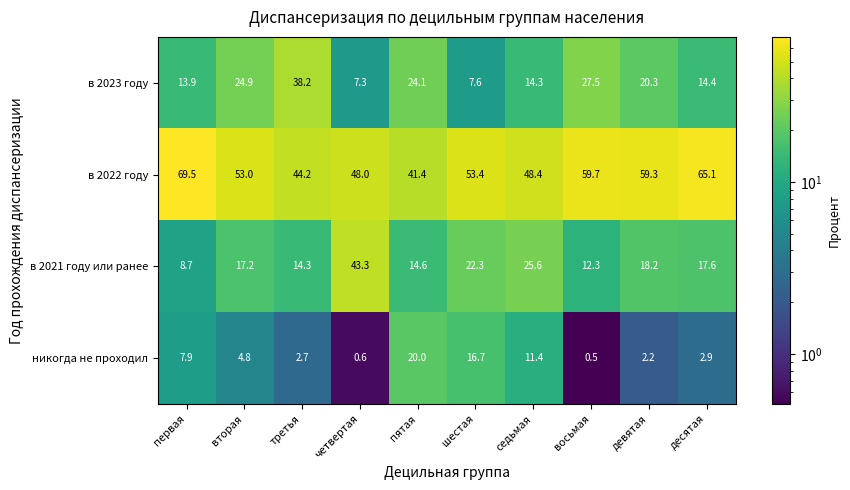

At третья, list the series in order from smallest to largest.

никогда не проходил, в 2021 году или ранее, в 2023 году, в 2022 году